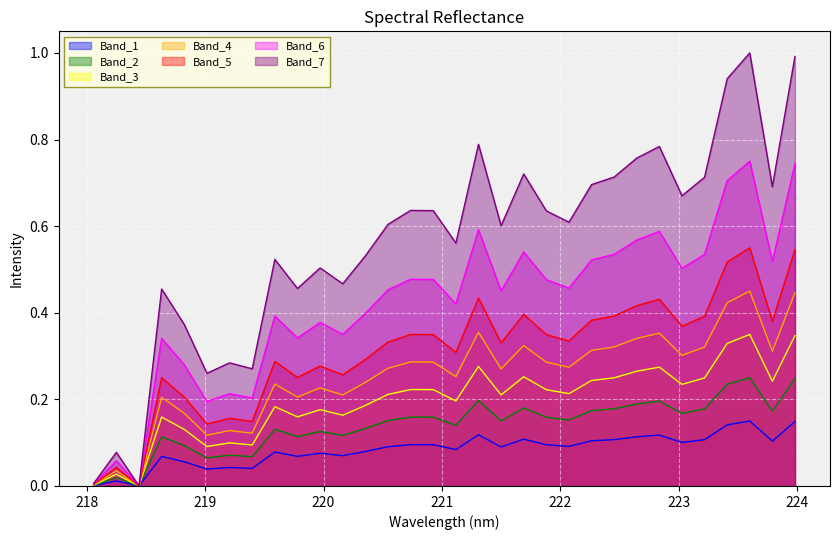

List the labels in order of value, largest first.

223.5987, 223.9802, 223.408, 221.3083, 222.8355, 222.6447, 221.6902, 222.4538, 223.2172, 222.263, 223.7895, 223.0264, 220.7354, 220.9264, 221.8812, 222.0721, 220.5444, 221.4993, 221.1174, 220.3533, 219.589, 219.9712, 220.1623, 219.7801, 218.6332, 218.8244, 219.2067, 219.3979, 219.0156, 218.2508, 218.0596, 218.442